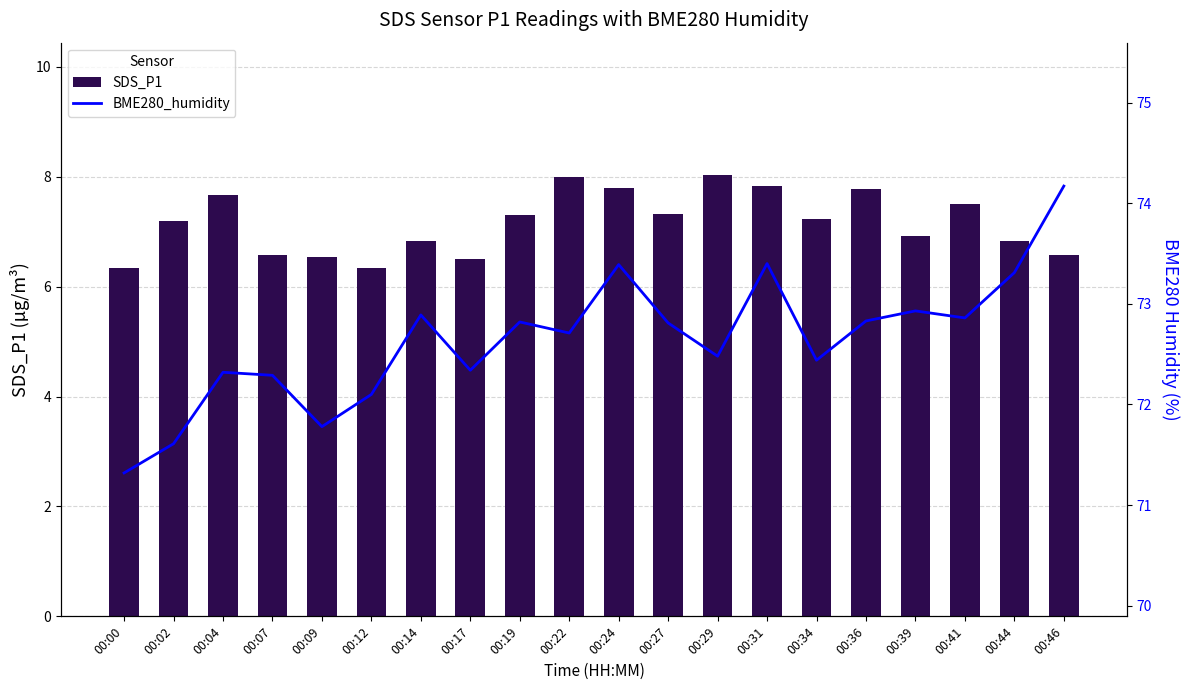

Reading right to left, extract all data points from this chart.

SDS_P1: 00:46=6.6	00:44=6.8	00:41=7.5	00:39=6.9	00:36=7.8	00:34=7.2	00:31=7.8	00:29=8.0	00:27=7.3	00:24=7.8	00:22=8.0	00:19=7.3	00:17=6.5	00:14=6.8	00:12=6.3	00:09=6.5	00:07=6.6	00:04=7.7	00:02=7.2	00:00=6.3
BME280_humidity: 00:46=74.2	00:44=73.3	00:41=72.9	00:39=72.9	00:36=72.8	00:34=72.4	00:31=73.4	00:29=72.5	00:27=72.8	00:24=73.4	00:22=72.7	00:19=72.8	00:17=72.3	00:14=72.9	00:12=72.1	00:09=71.8	00:07=72.3	00:04=72.3	00:02=71.6	00:00=71.3